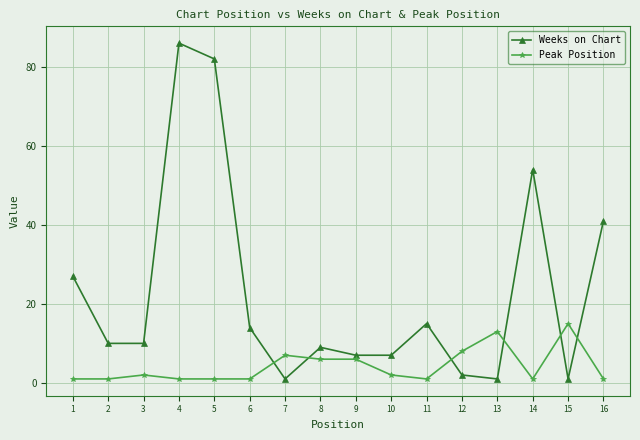

At which label does Peak Position reach its peak?

15